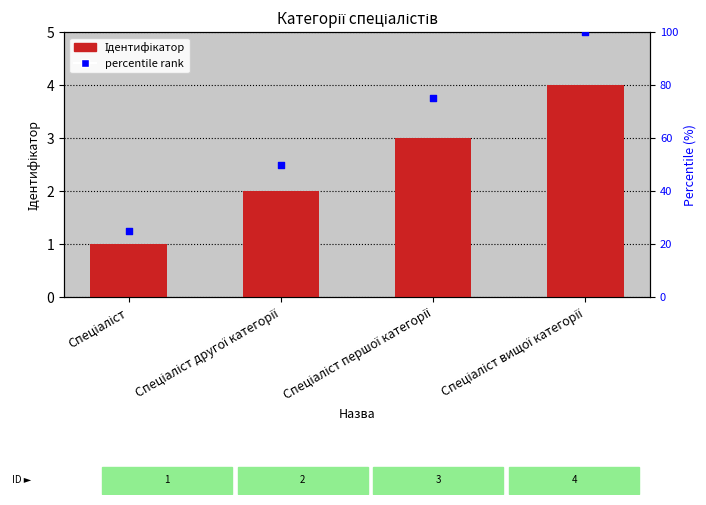

What are all the series names shown in the legend?

Ідентифікатор, percentile rank